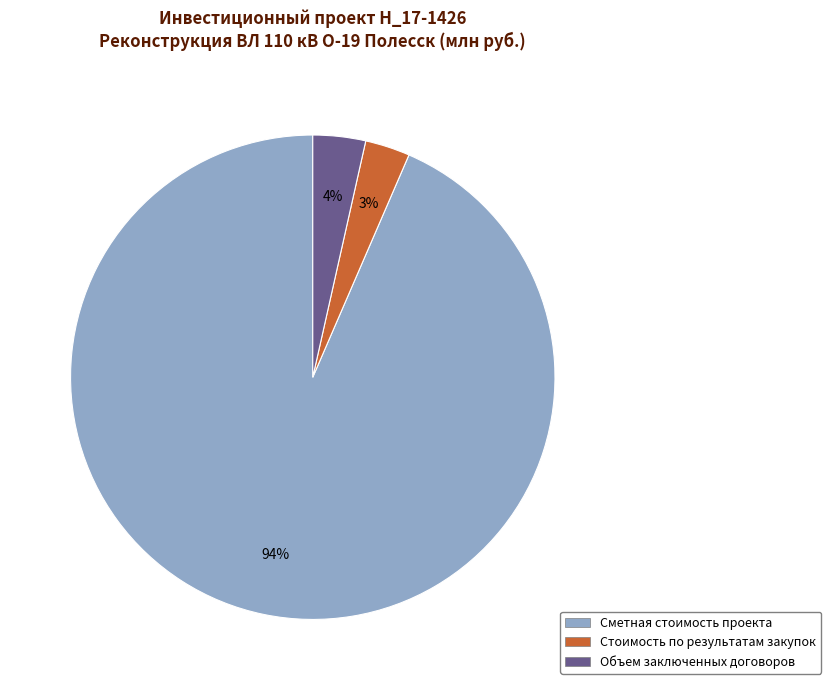

Is there any slice that represents more than half of the pie?

Yes